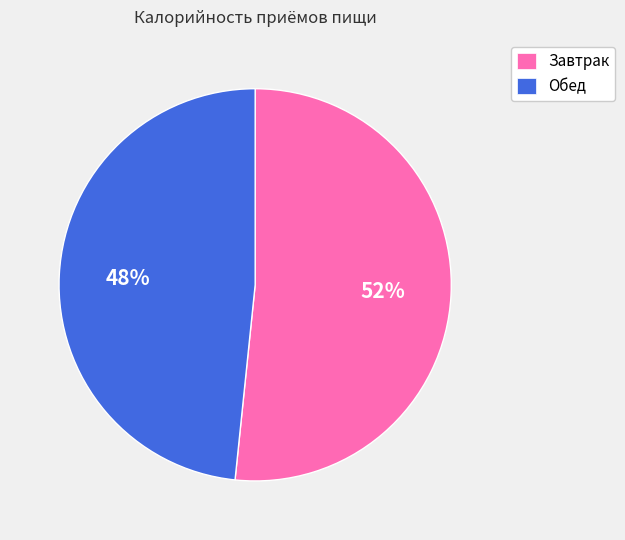

The Завтрак slice represents 52% of the pie. True or false?

True